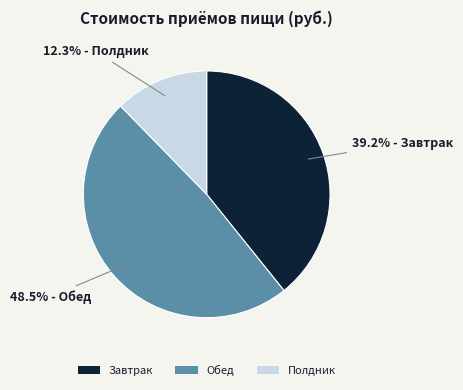

What is the total percentage of Полдник and Завтрак?

51.5%